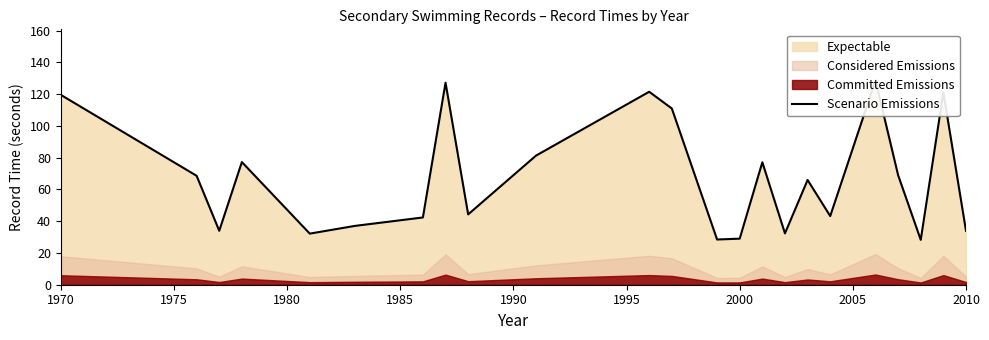

How many lines are shown in the chart?

1